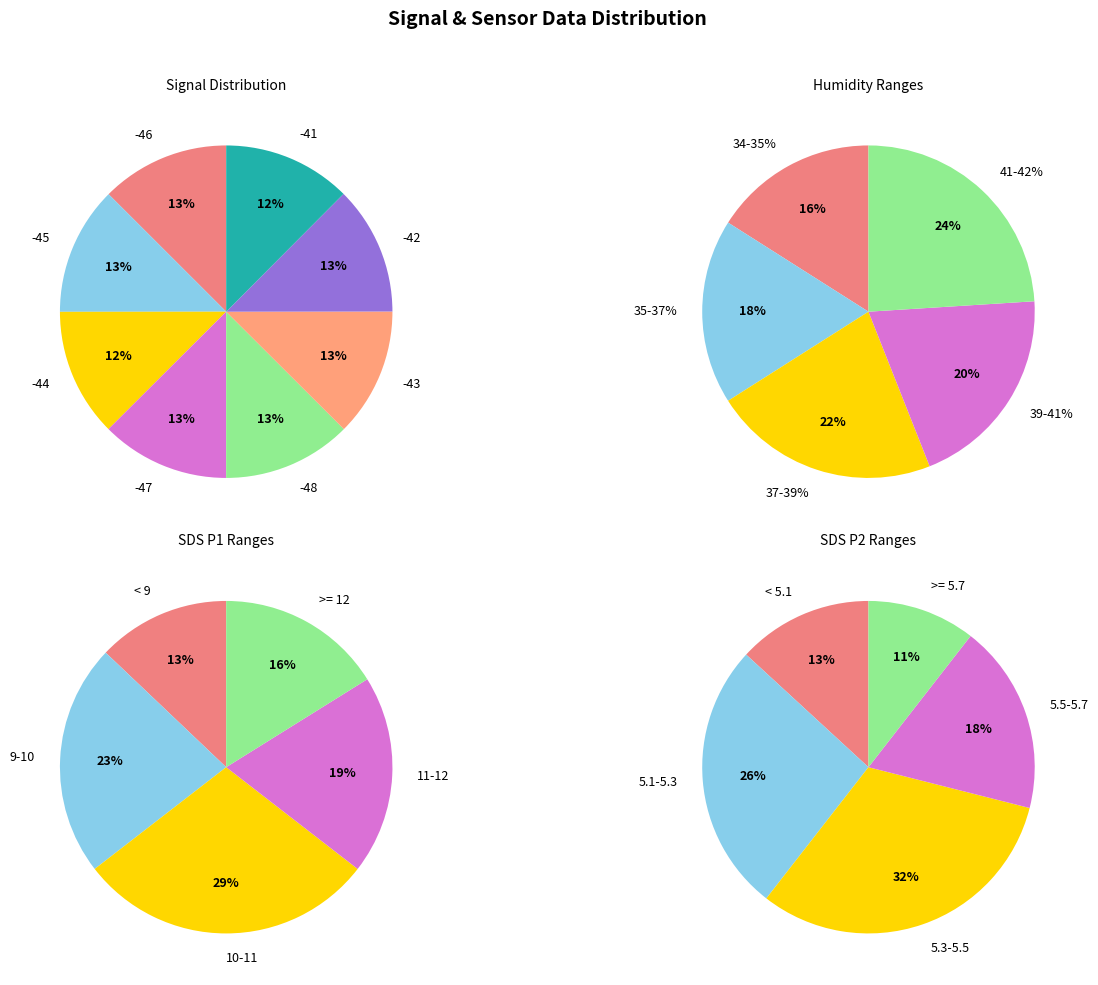

What is the ratio of the value at SDS_P2 to the value at BME280_humidity?

0.1